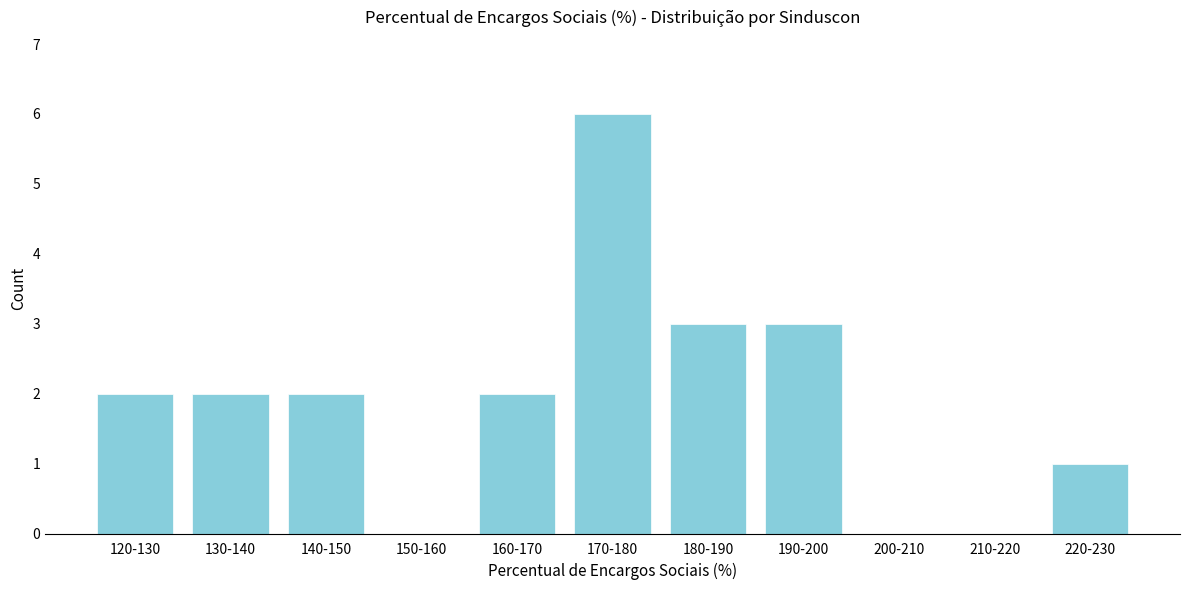

Reading left to right, extract all data points from this chart.

120-130=2	130-140=2	140-150=2	150-160=0	160-170=2	170-180=6	180-190=3	190-200=3	200-210=0	210-220=0	220-230=1